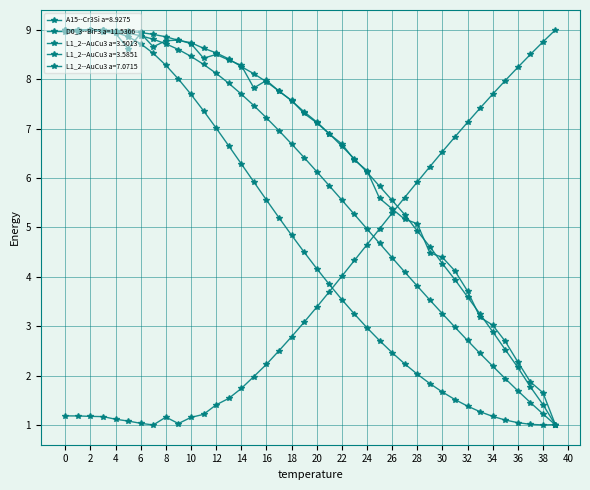

How many lines are shown in the chart?

5